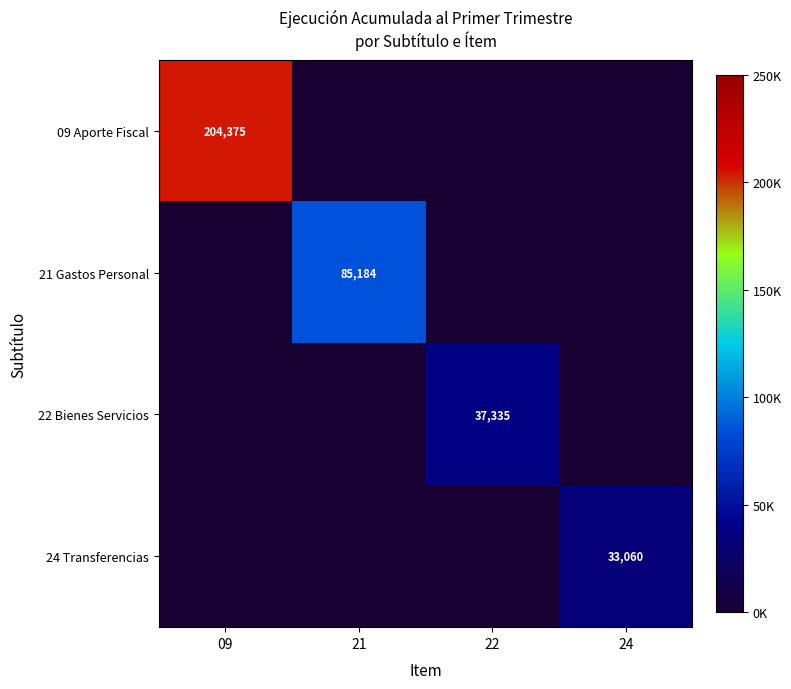

At which category is the sum across all series the highest?

09